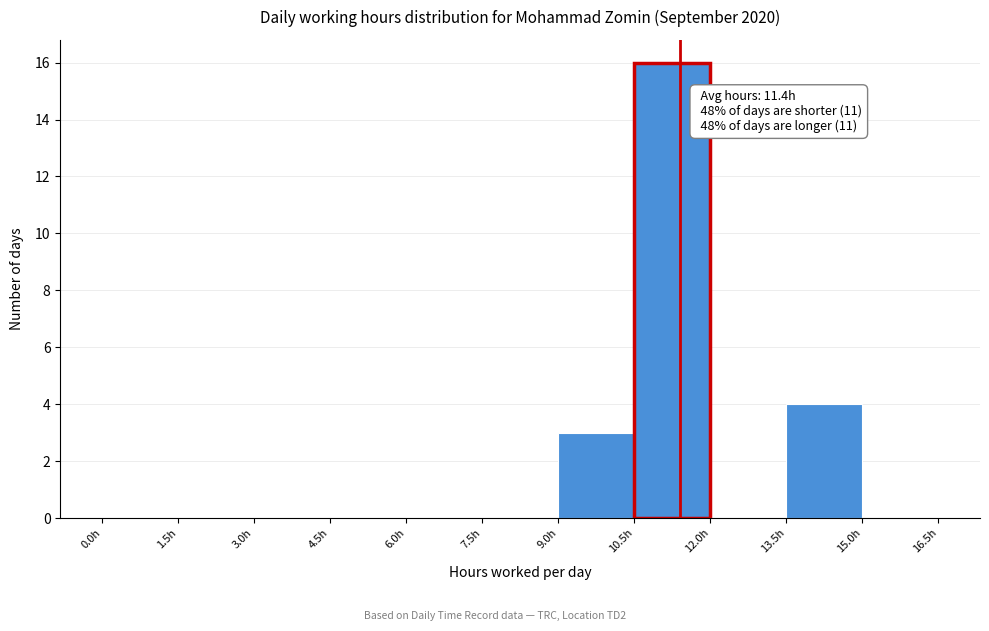

Which range on the x-axis has the tallest bar?

10.5 to 12.0